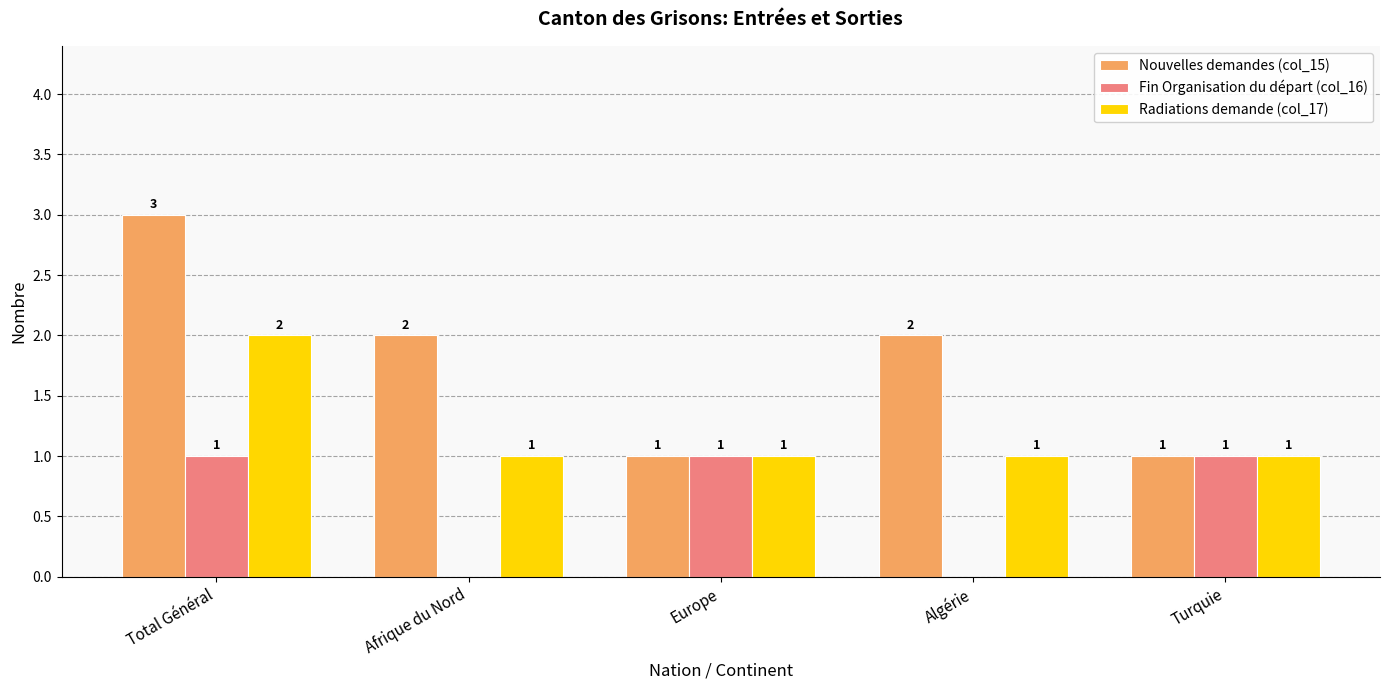

How many groups of bars are there?

5